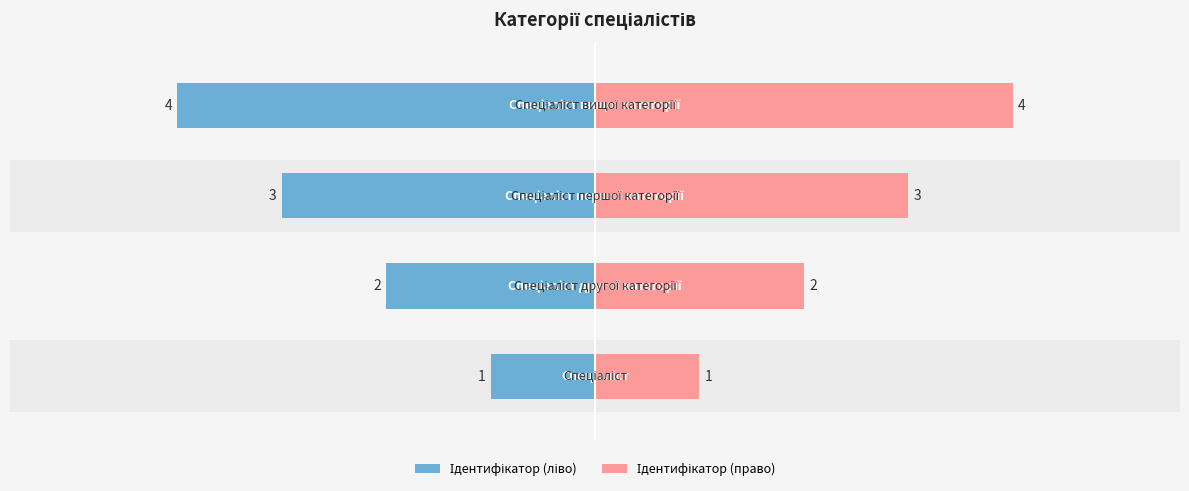

Rank the series by their average value, from highest to lowest.

Ідентифікатор (право), Ідентифікатор (ліво)